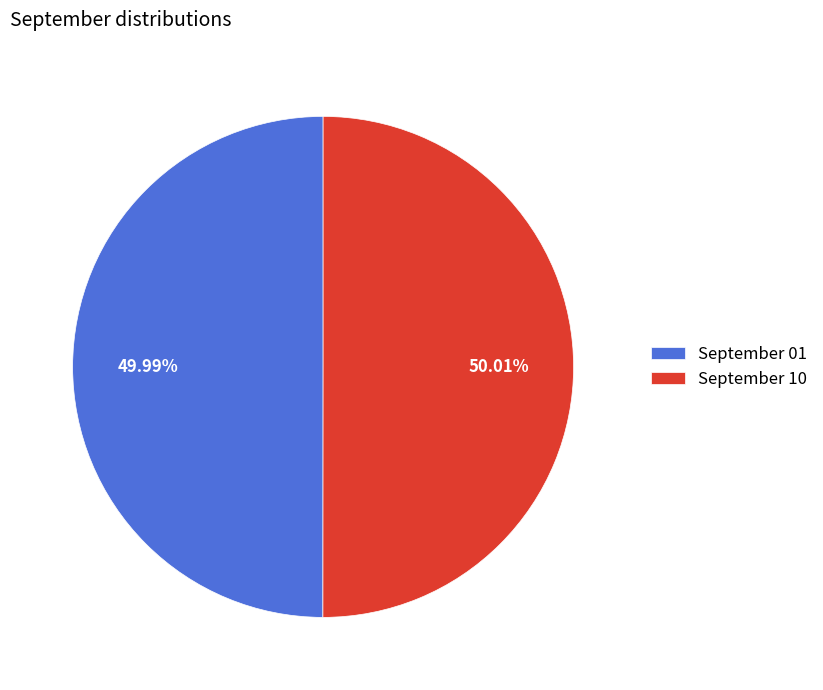

Is the sum of September 10 and September 01 greater than half?

Yes